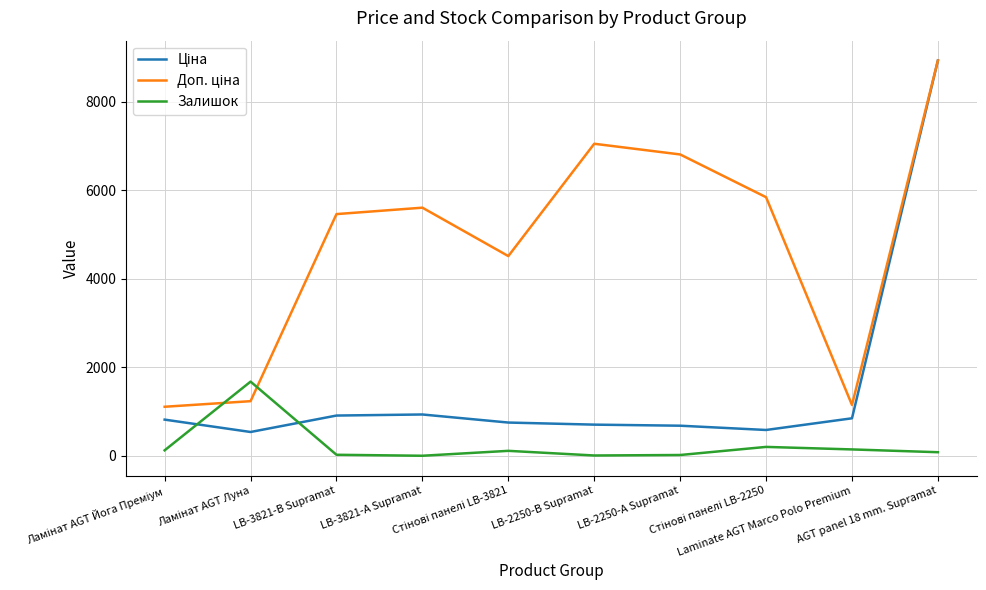

What is the maximum value for Залишок?

1677.0